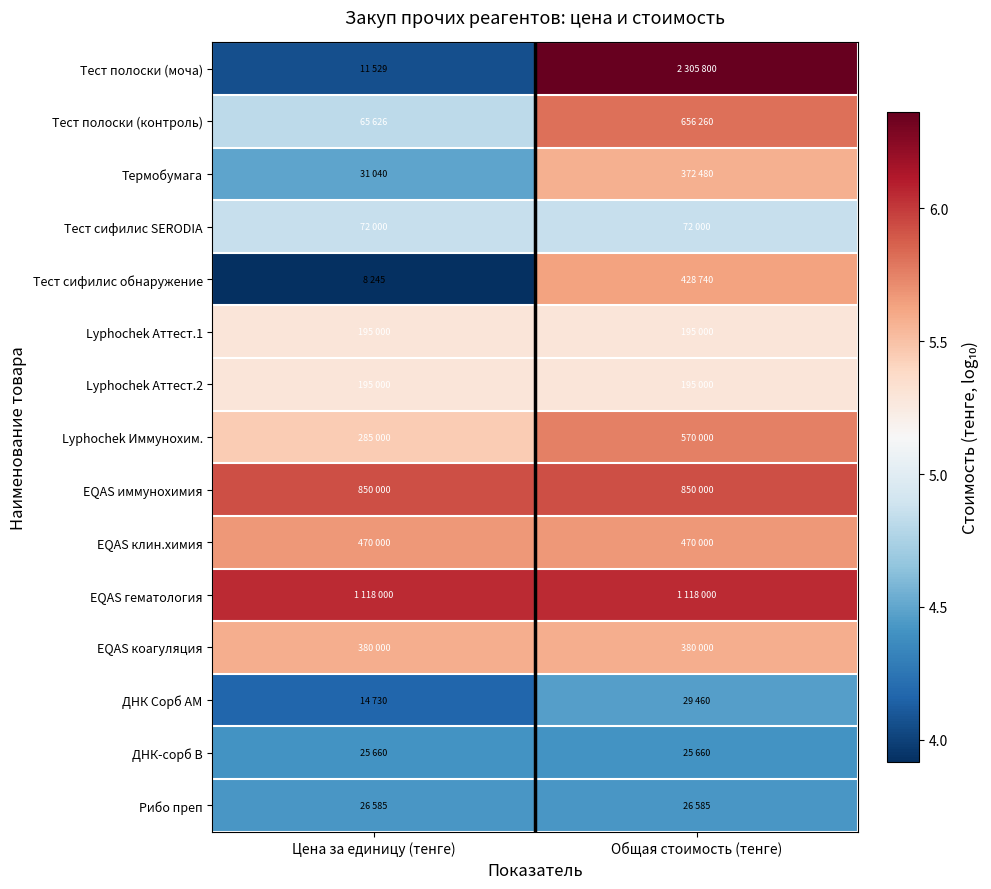

Which has a higher value, Цена за единицу (тенге) or Общая стоимость (тенге)?

Общая стоимость (тенге)